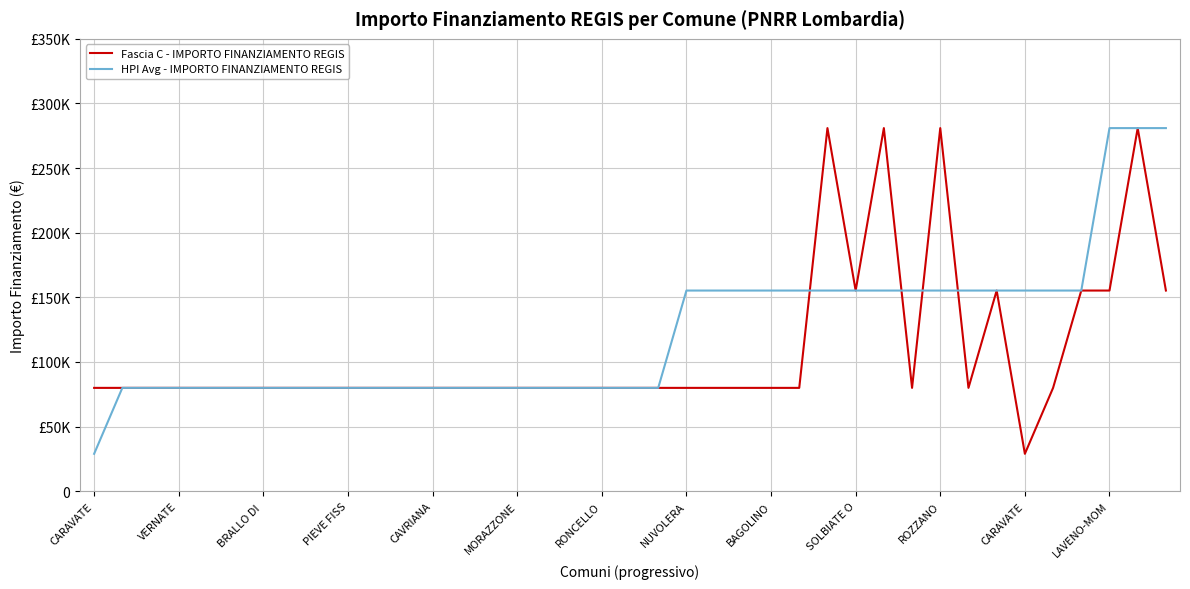

What is the greatest value displayed?

280932